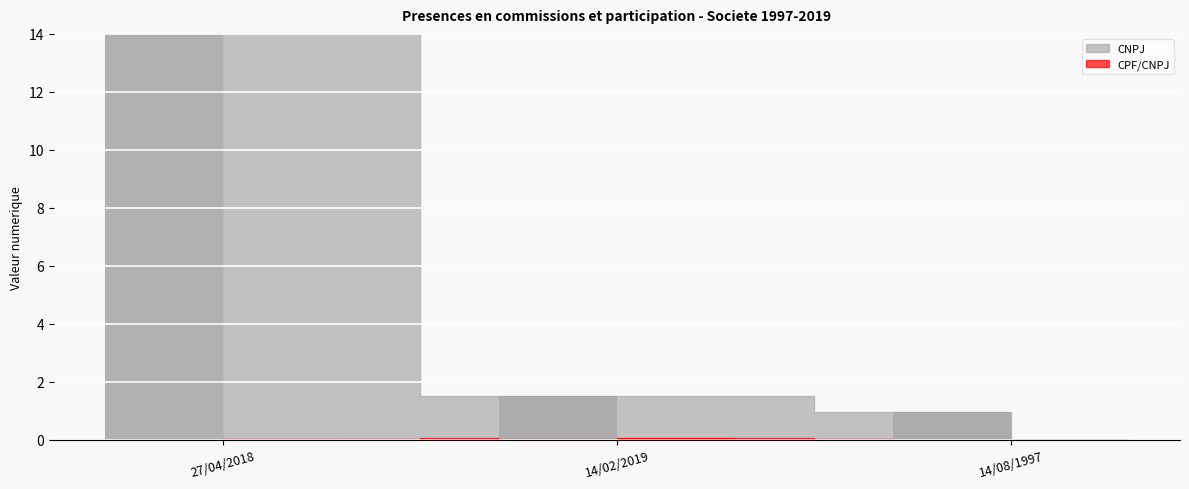

What is the sum of all CNPJ values?

16.5